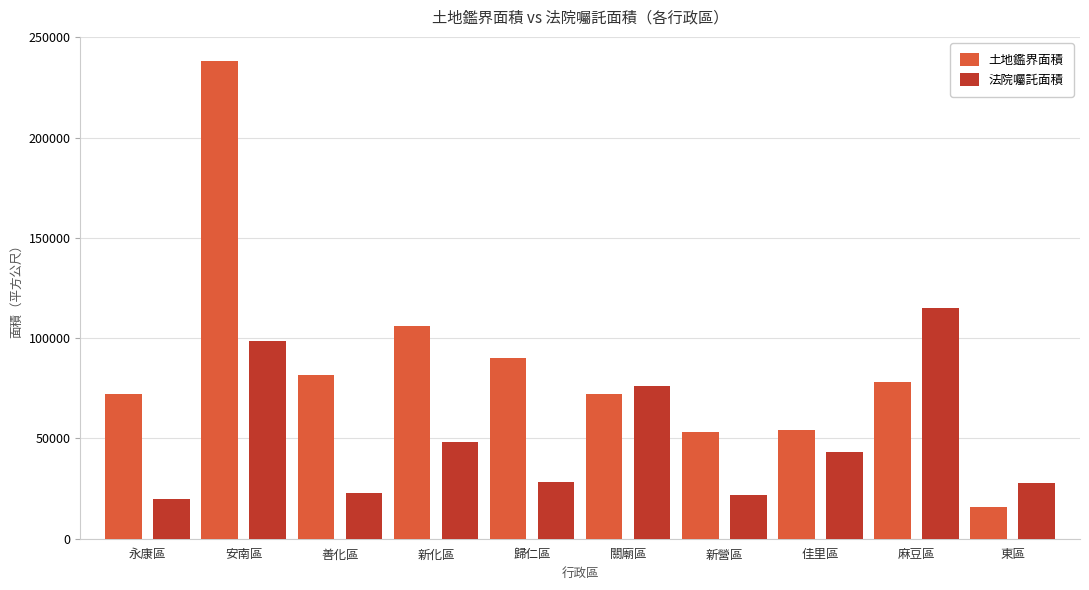

What is the average value of the 土地鑑界面積 series?

86179.3